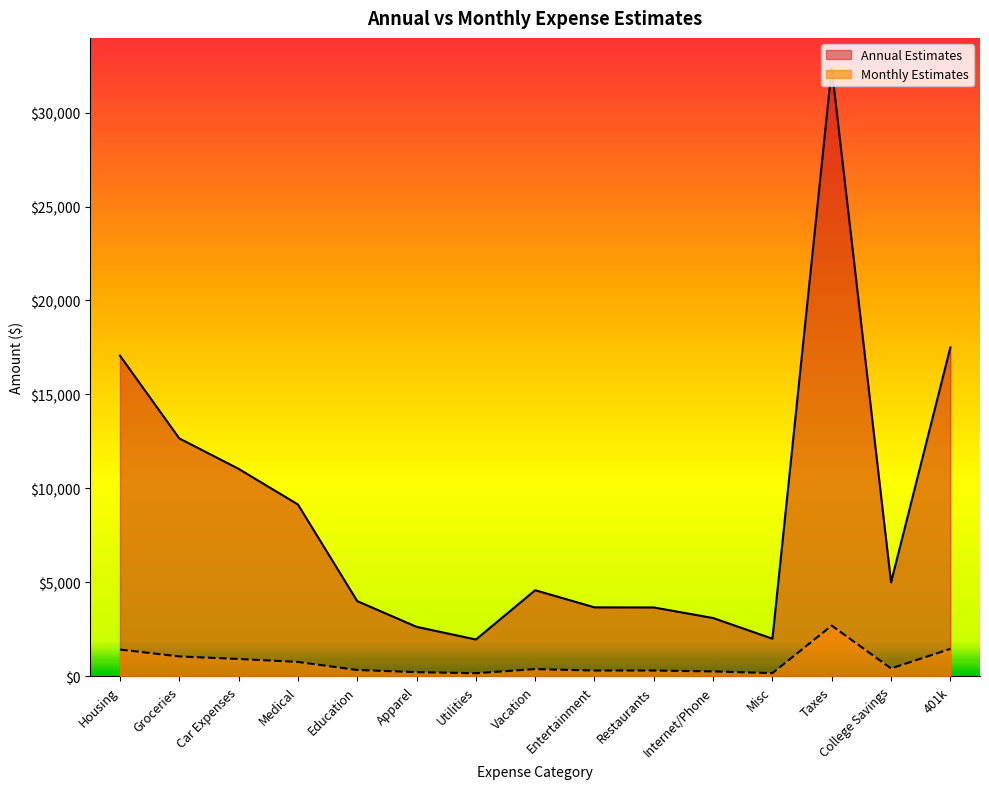

At how many categories does at least one series exceed 19852?

1